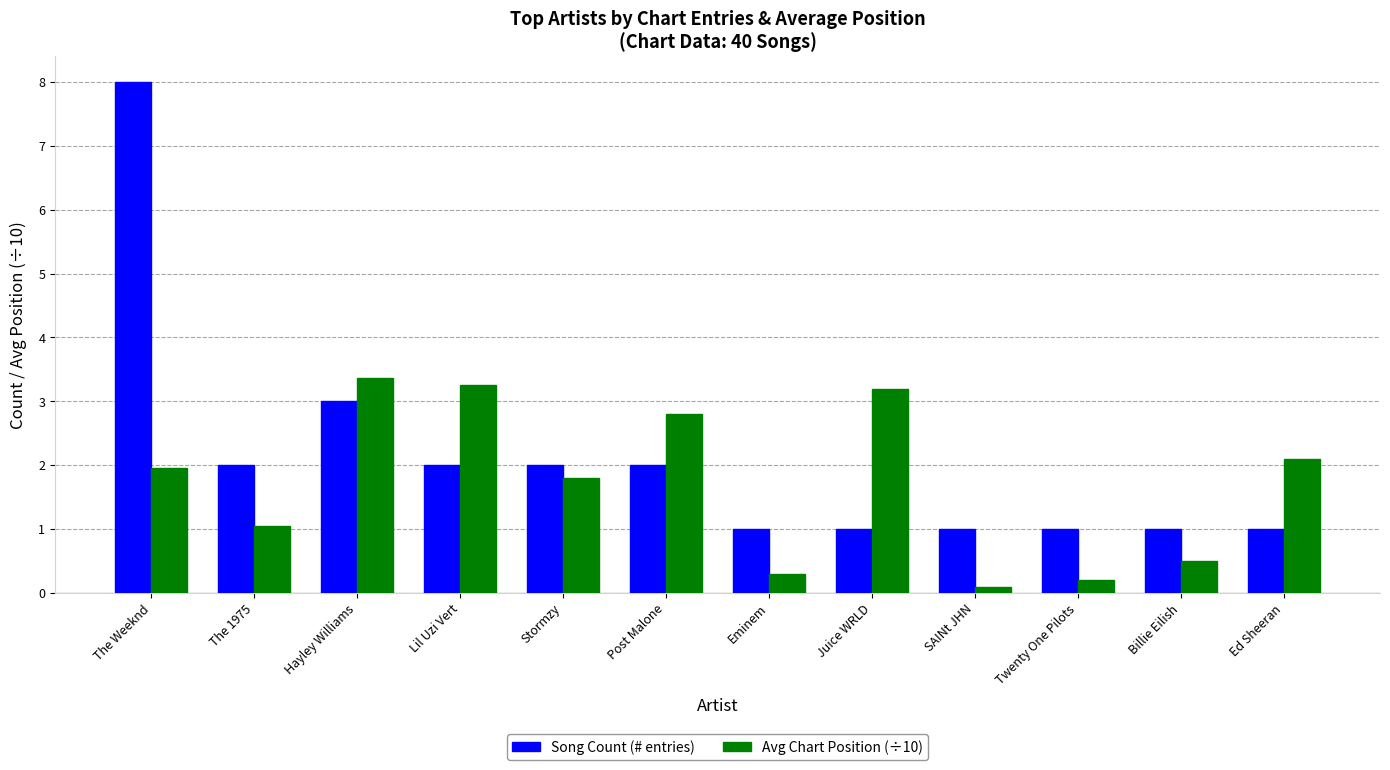

What is the difference between the maximum and second lowest values in the Song Count (# entries) series?

7.0